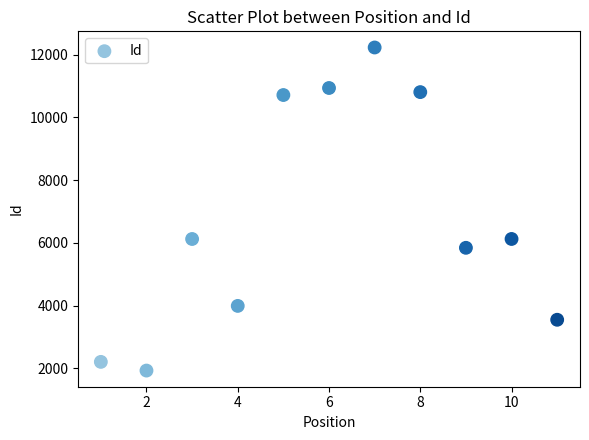

What is the range of Y values (max minus min)?

10296